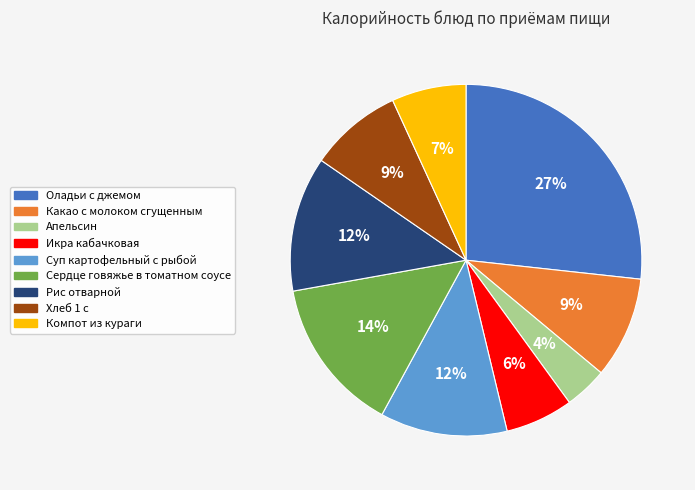

Which slice is the largest?

Оладьи с джемом